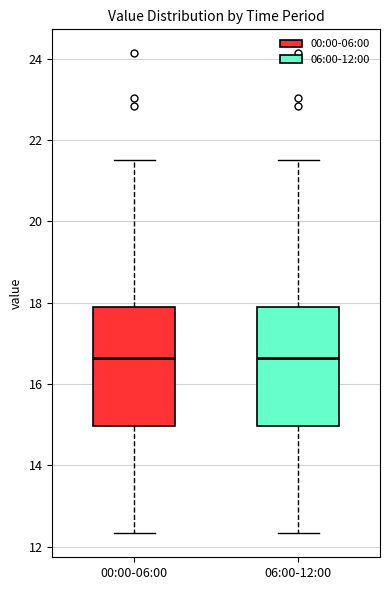

Reading left to right, transcribe this box plot: for each box, give where its median line is, the range the box spans, and where its two whiskers end, as read against the y-axis. The values are not printed on the chart, so give them approximately, as read against the axis.

00:00-06:00: median 16.6, box 15.0 to 17.8, whiskers 12.4 to 21.6
06:00-12:00: median 16.6, box 15.0 to 17.8, whiskers 12.4 to 21.6